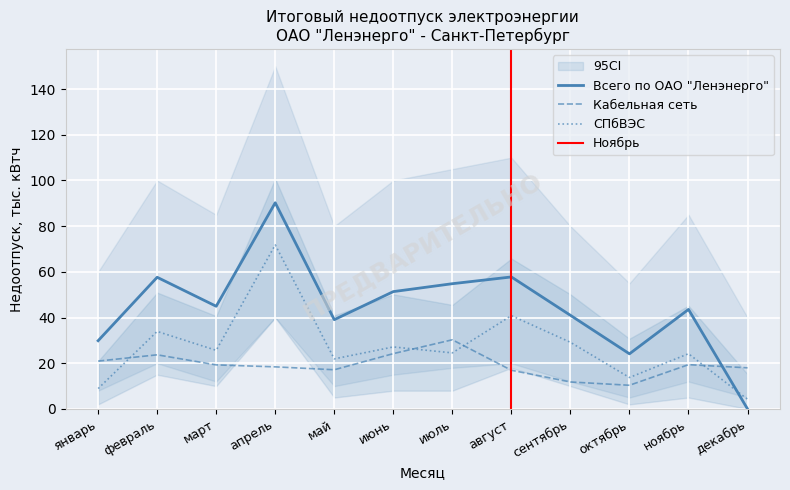

At which category does Всего (Итоговый недоотпуск) reach its first local valley?

март